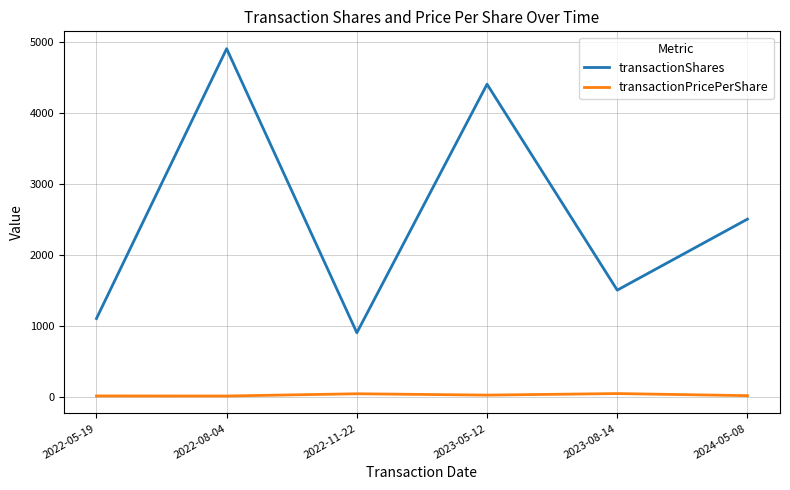

What is the difference between the second highest and second lowest values in the transactionPricePerShare series?

30.5